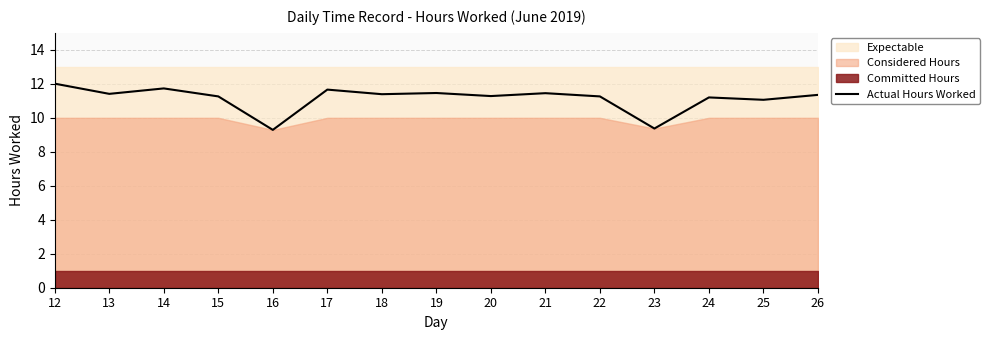

What is the difference between the second highest and minimum values?

2.4